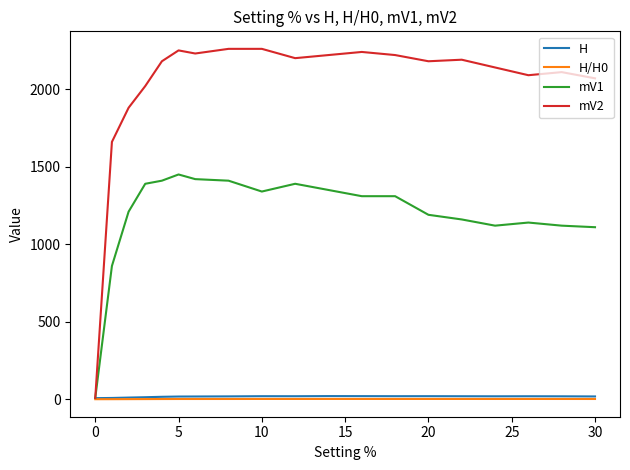

What is the average value of the H series?

17.7